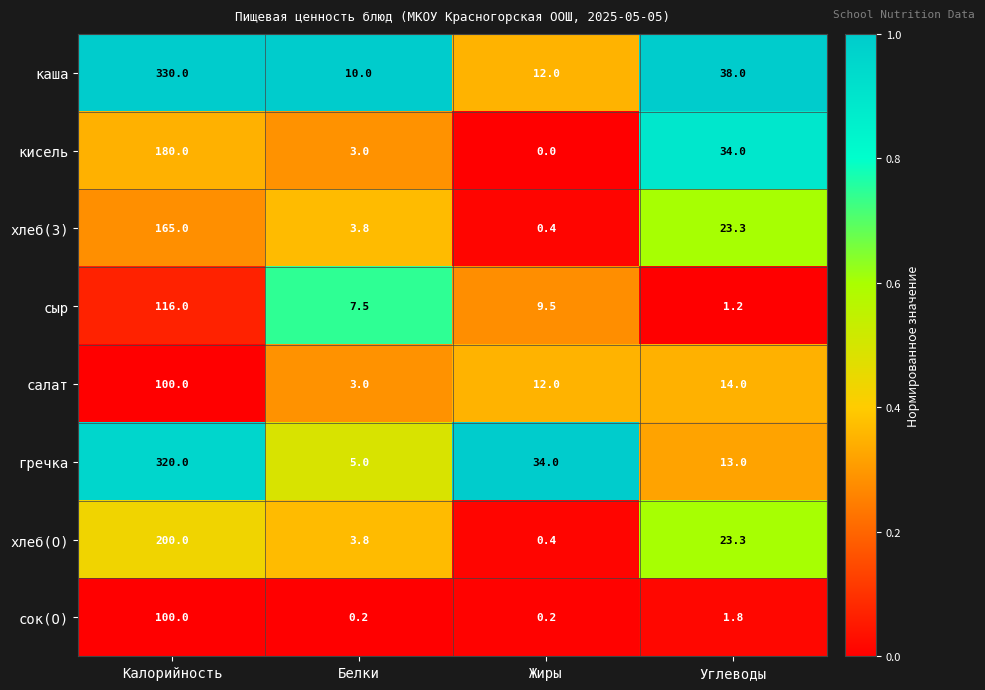

At which category is the sum across all series the highest?

Калорийность